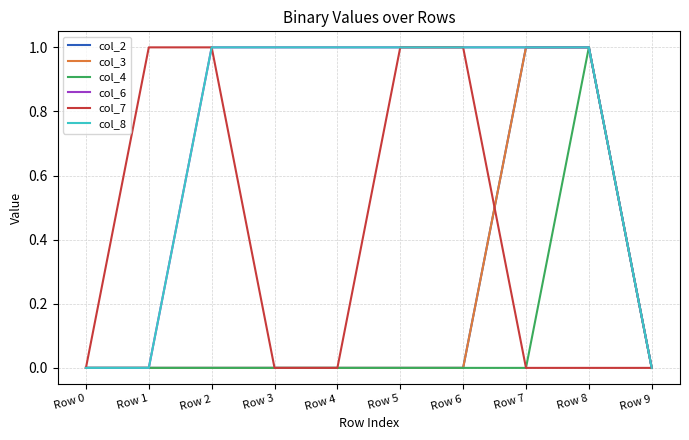

Which category has the highest value in the col_8 series?

Row 2